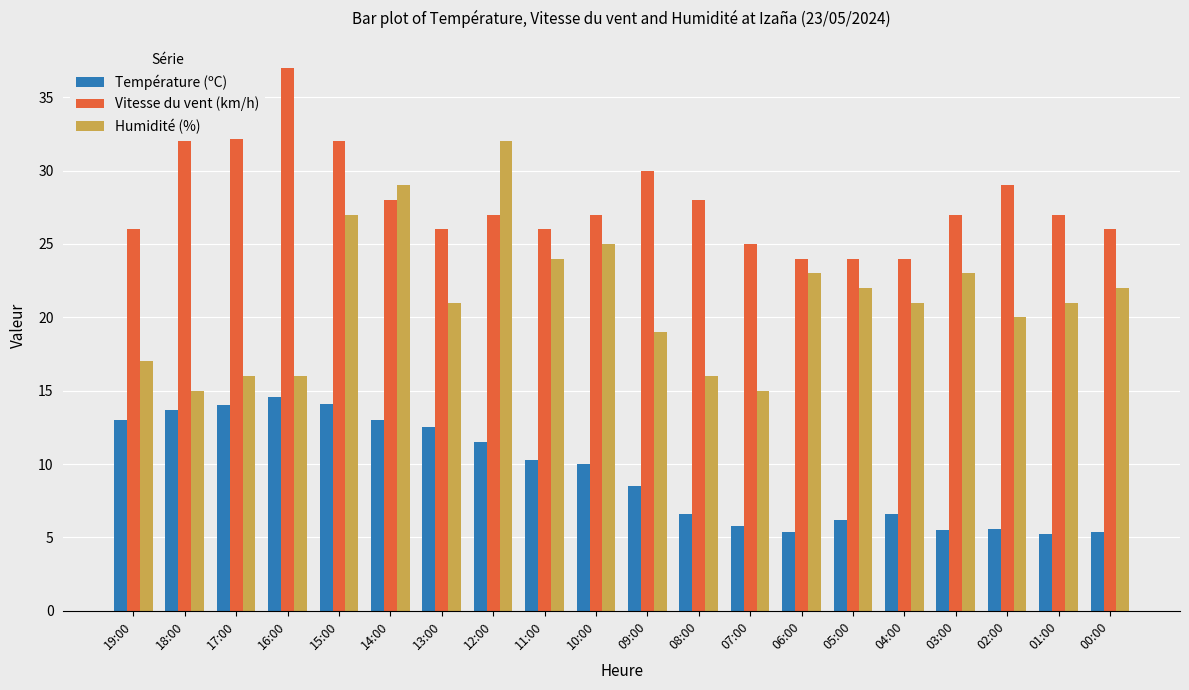

The Température (ºC) series shows 1.8 at 00:00. True or false?

False